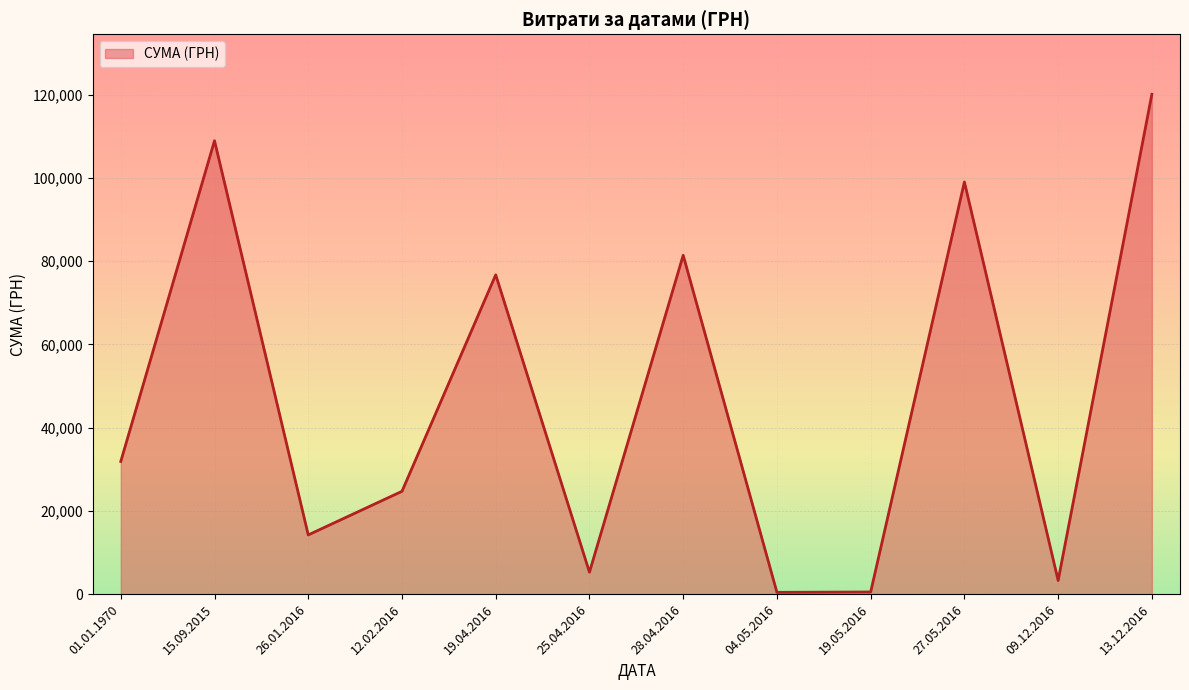

Is it true that the value at 19.04.2016 is 111791.0?

False